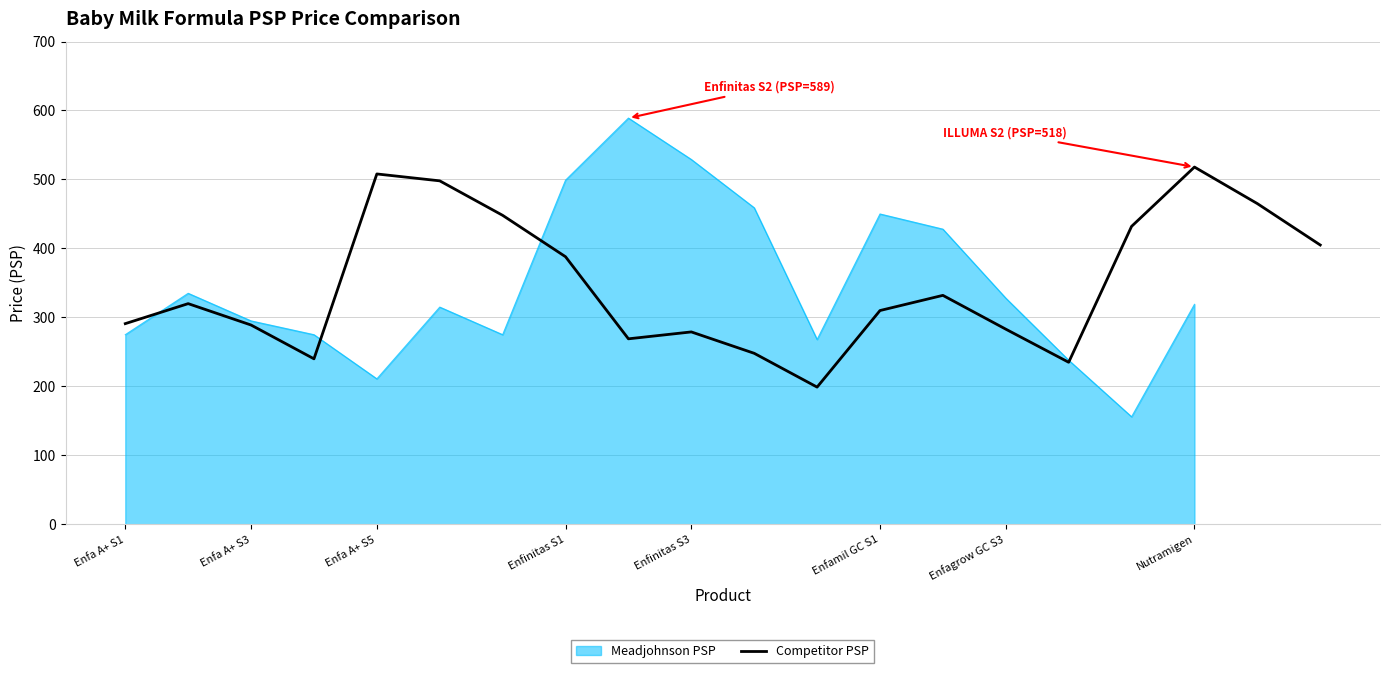

The value of Competitor PSP at Enfa A+ S3 is 436. True or false?

False